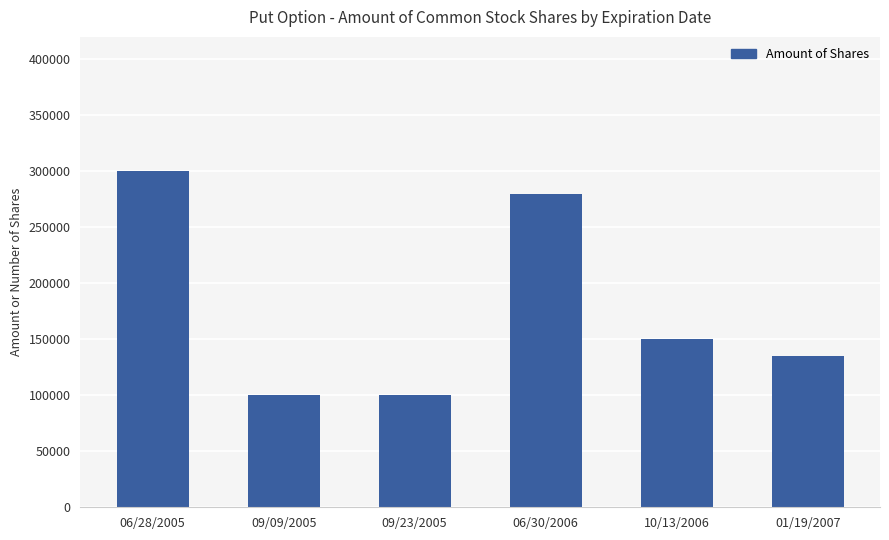

Is it true that the value at 10/13/2006 is 55757?

False